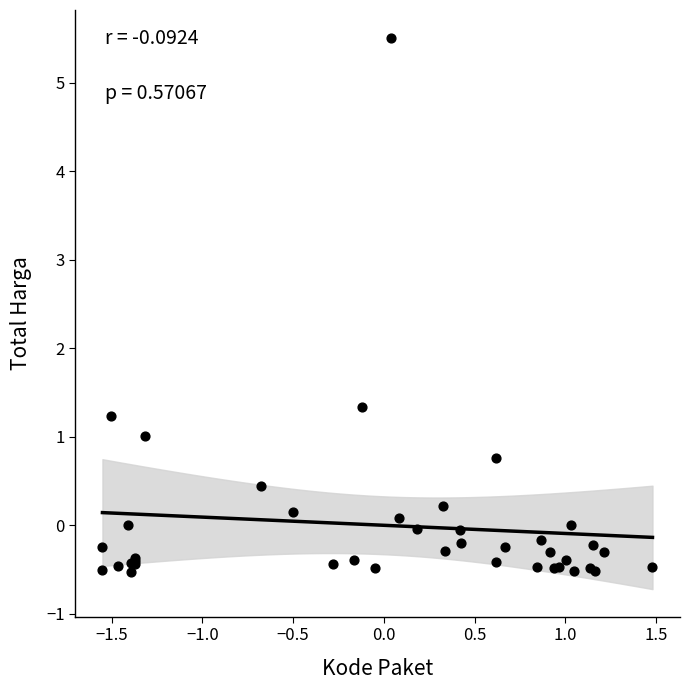

What Y value in the scatter plot is closest to 2?

1.3